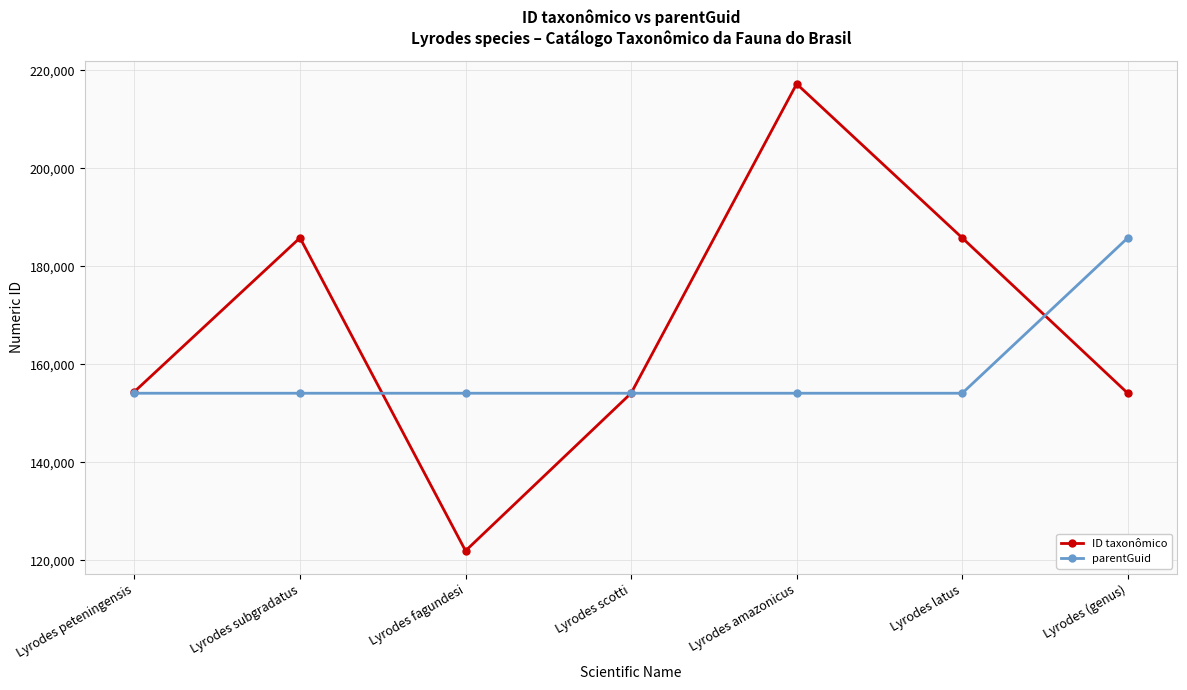

Rank the series by their average value, from highest to lowest.

ID taxonômico, parentGuid